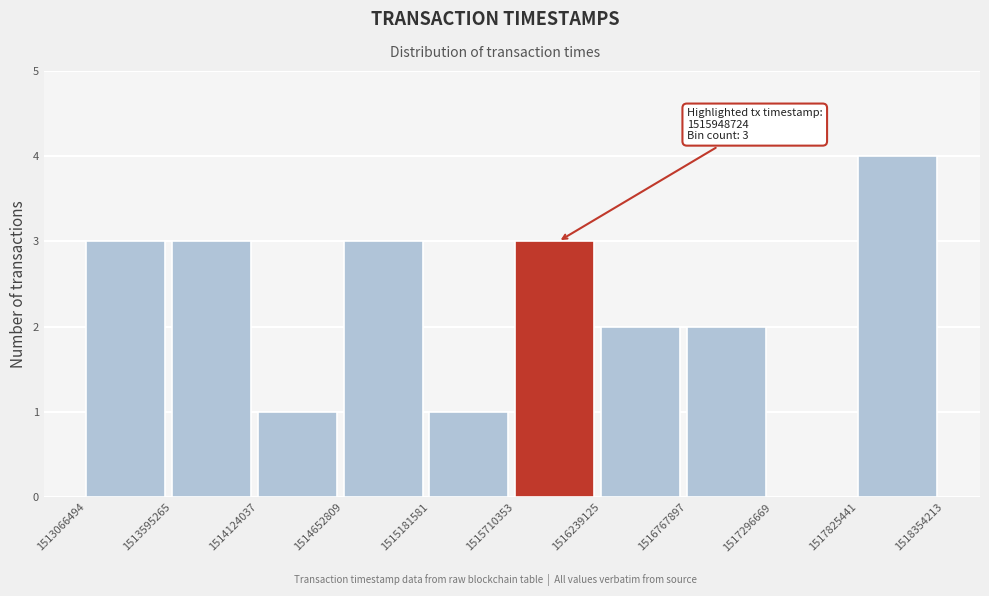

Over which range of the x-axis is the bar tallest?

1517825441 to 1518354213